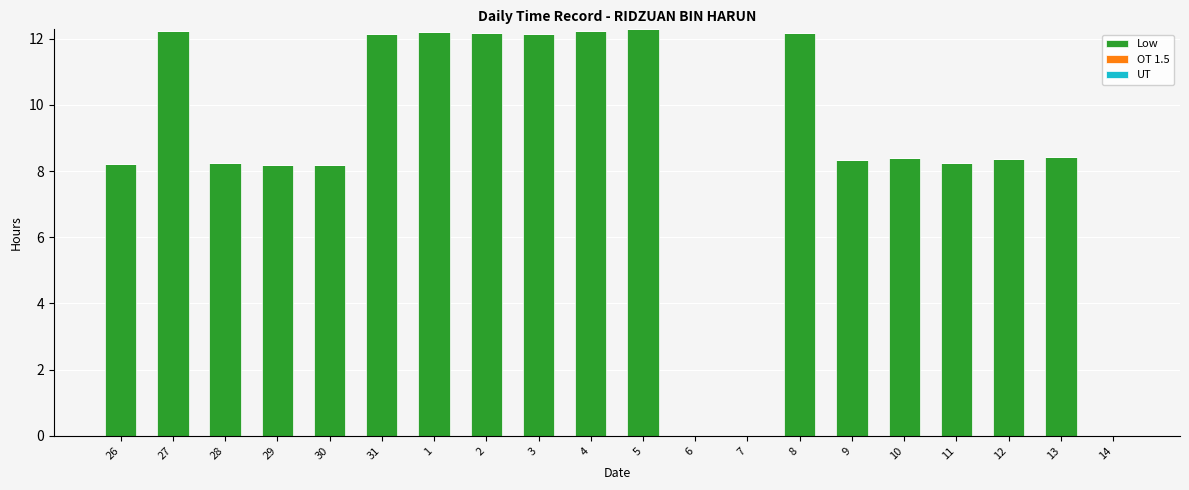

Where does the data first go above 8?

26